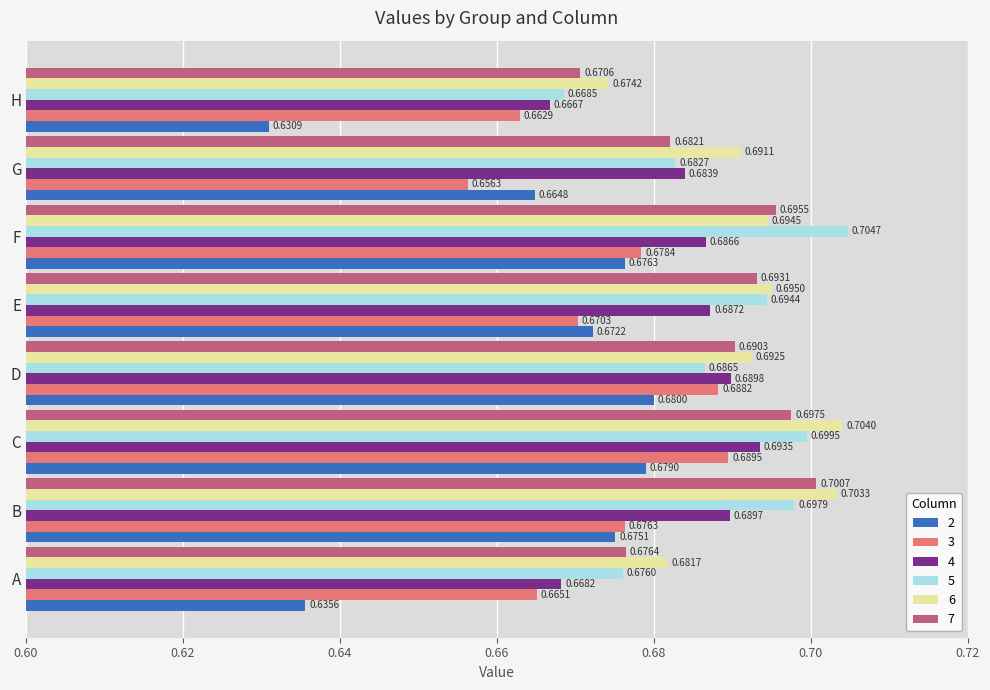

What is the sum of the 3 values at F and E?

1.3